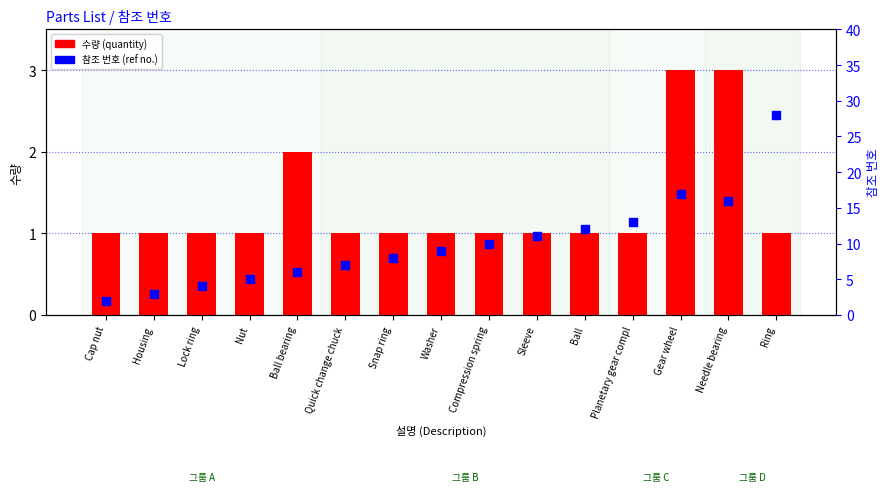

Which series has the largest total across all categories?

참조 번호 (ref no.)